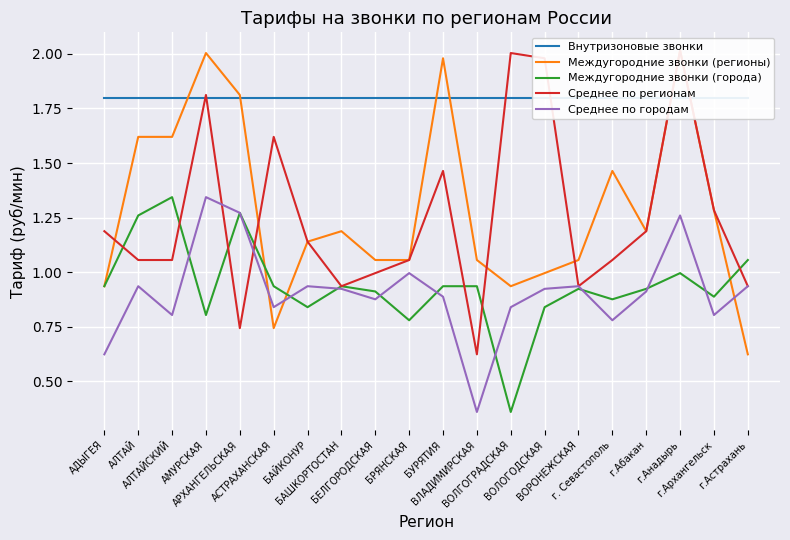

Which series has the widest spread of values?

Междугородние звонки (регионы)